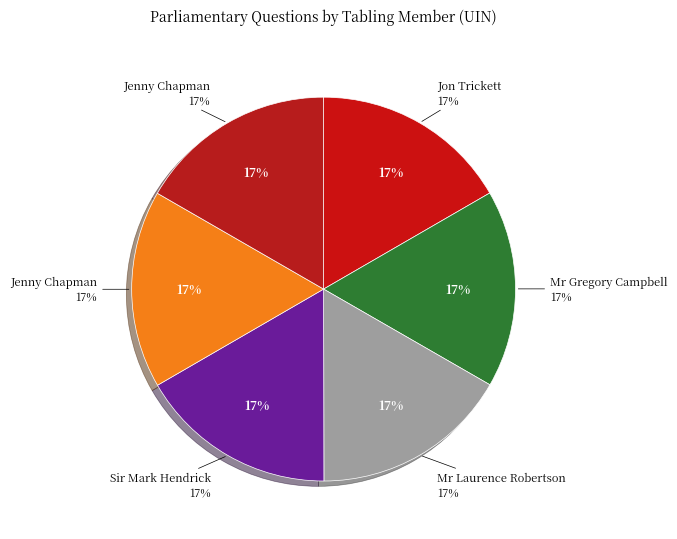

How many segments does this pie chart have?

6